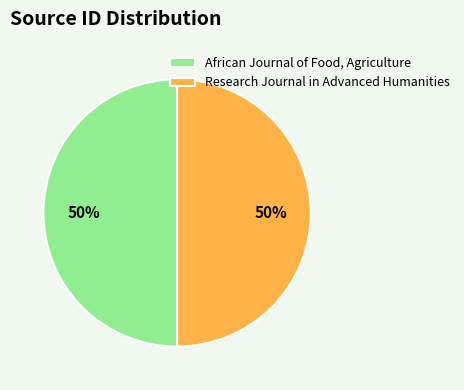

To the nearest percent, what is the average slice percentage?

50%